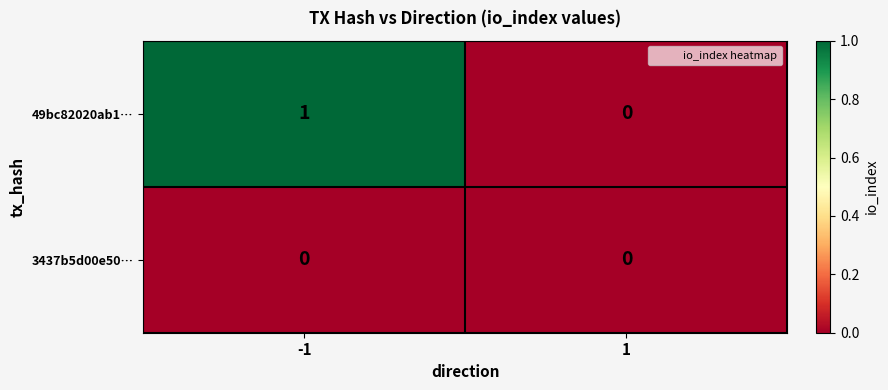

The value of 3437b5d00e50… at 1 is 0. True or false?

True